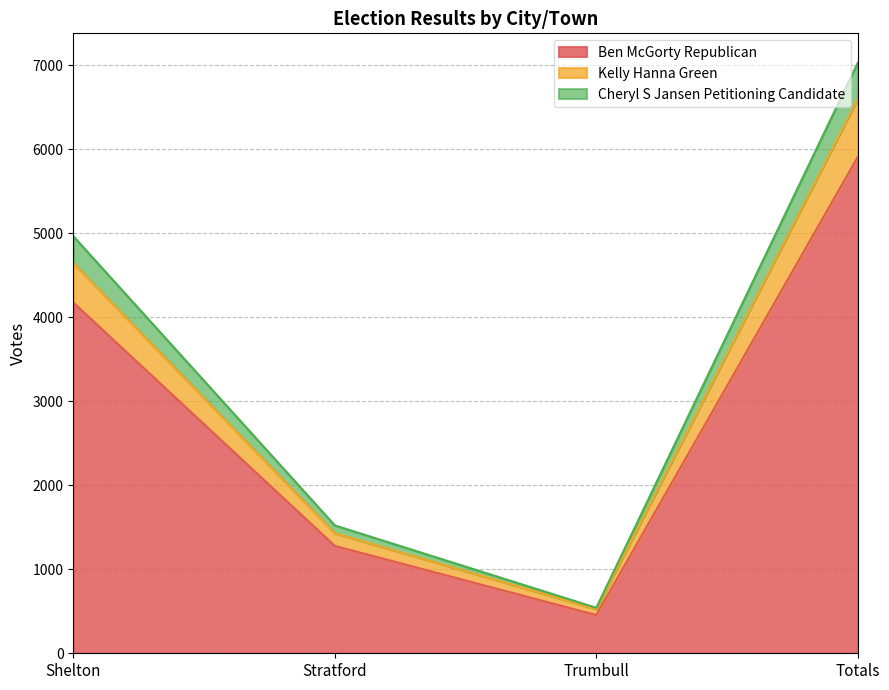

What are all the series names shown in the legend?

Ben McGorty Republican, Kelly Hanna Green, Cheryl S Jansen Petitioning Candidate